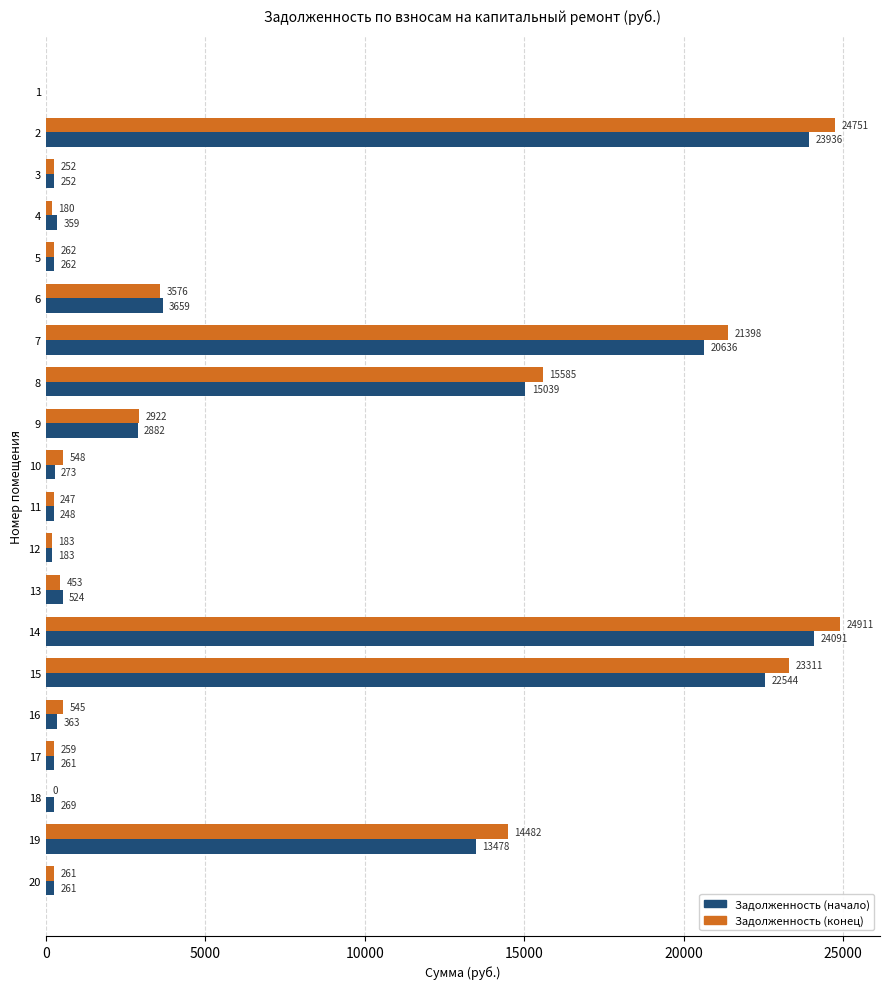

At which category is the sum across all series the highest?

14